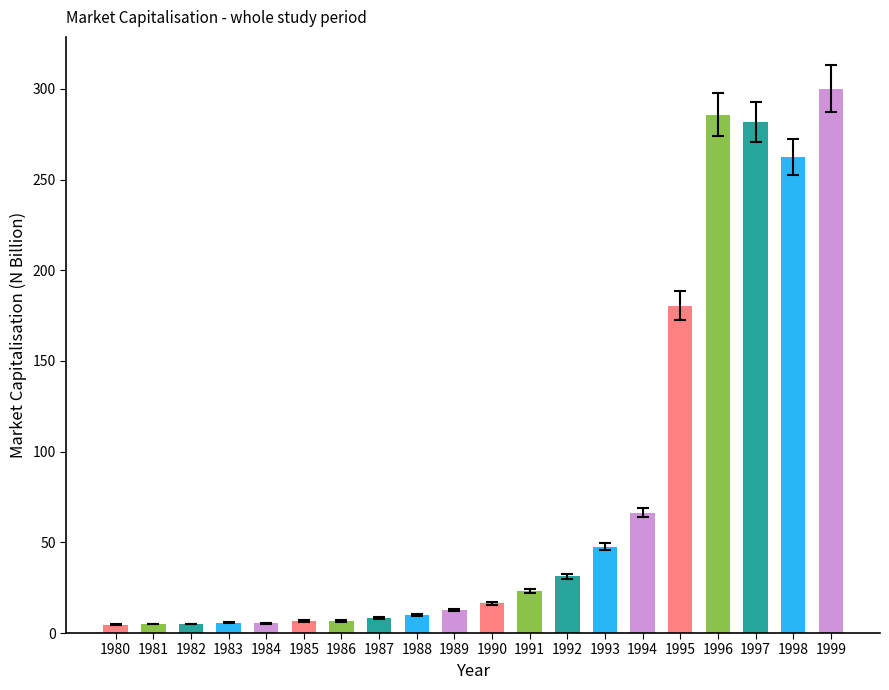

At which category does the chart reach its peak across all series?

1999